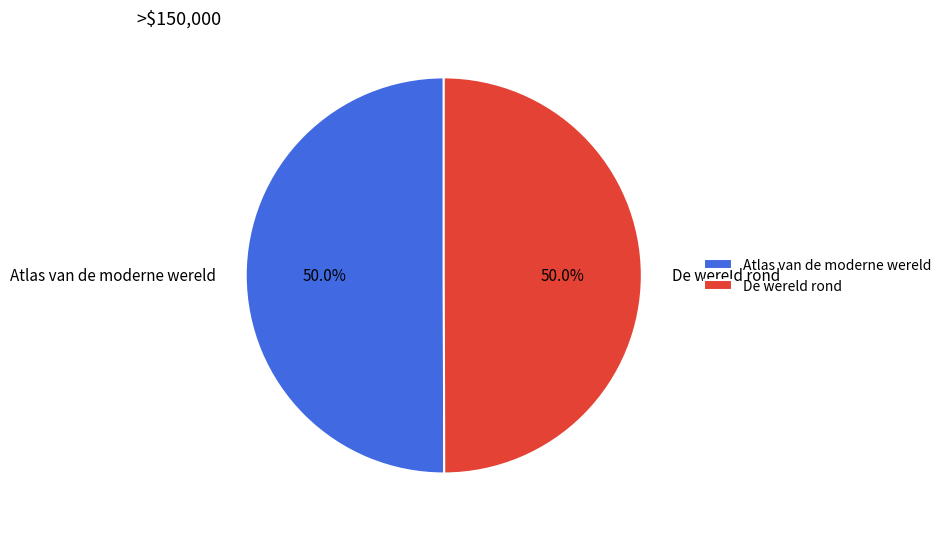

Is the sum of De wereld rond and Atlas van de moderne wereld greater than half?

Yes